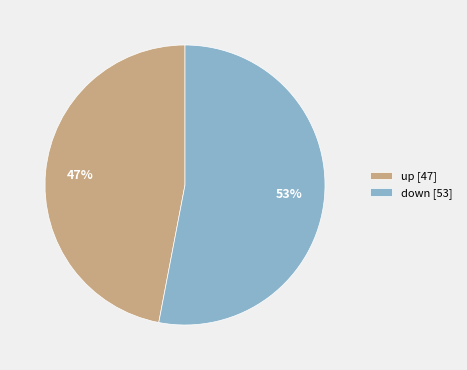

Is there a majority slice in this chart?

Yes